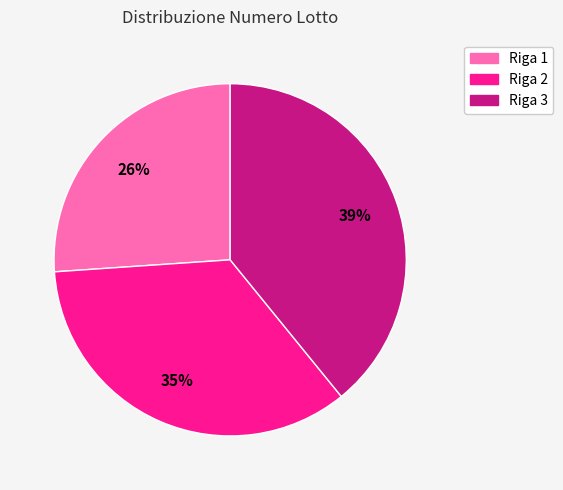

Does Riga 1 account for over 50% of the chart?

No